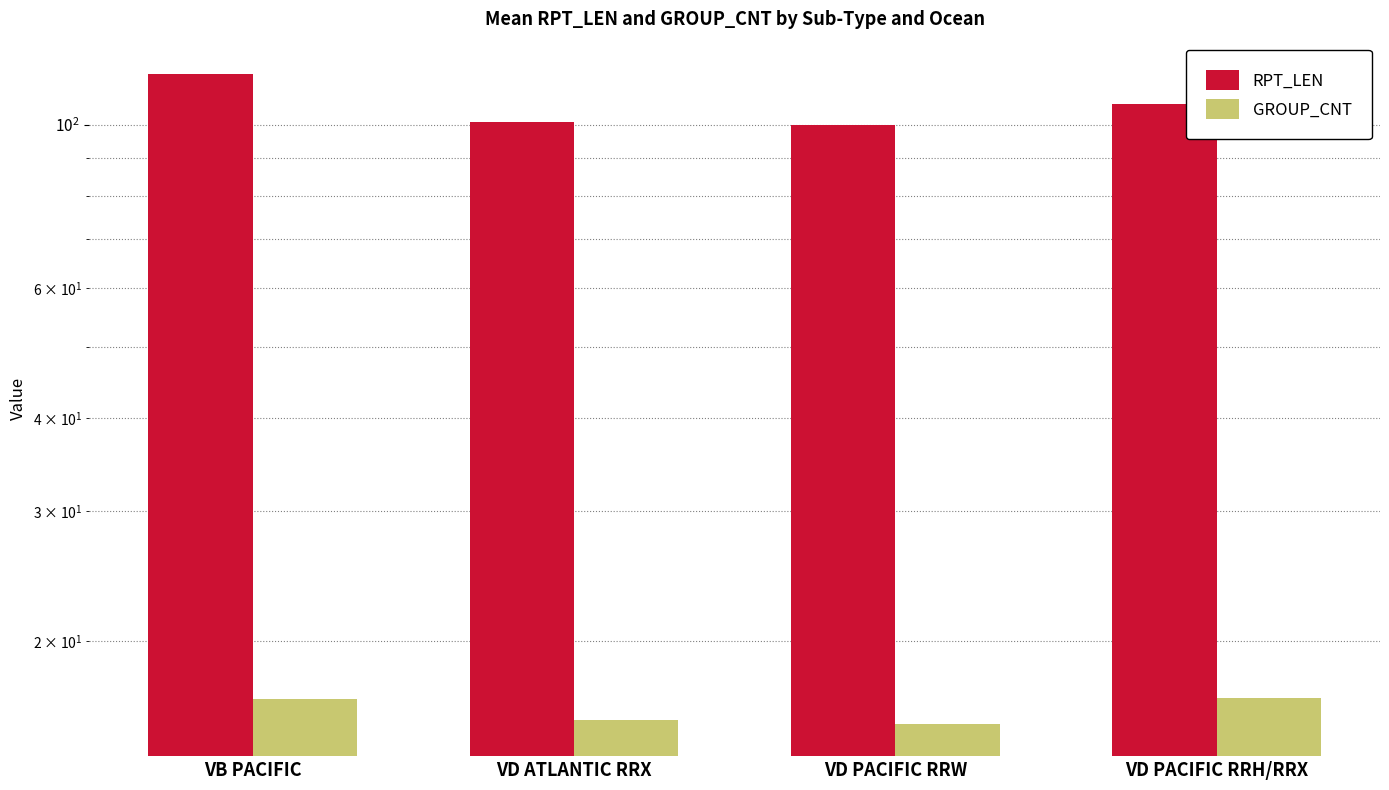

Is it true that GROUP_CNT equals 24.9 at VD ATLANTIC RRX?

False